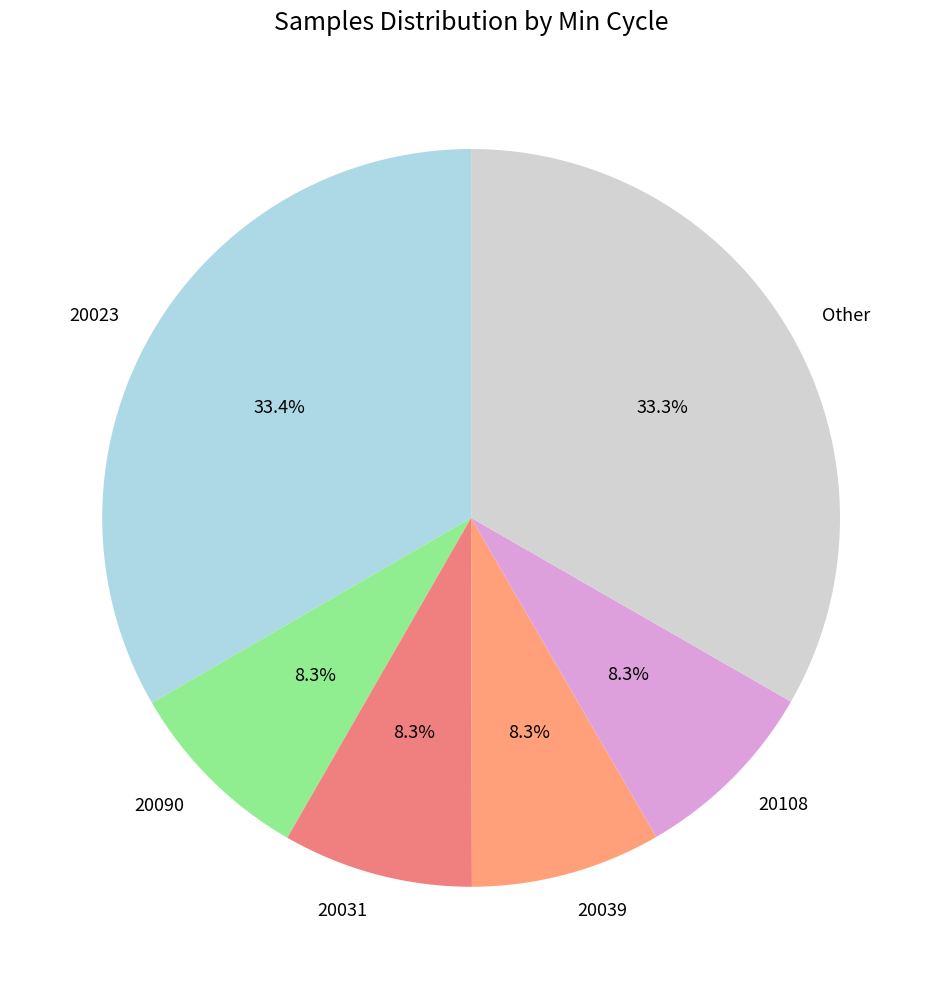

To the nearest percent, what is the average slice percentage?

17%